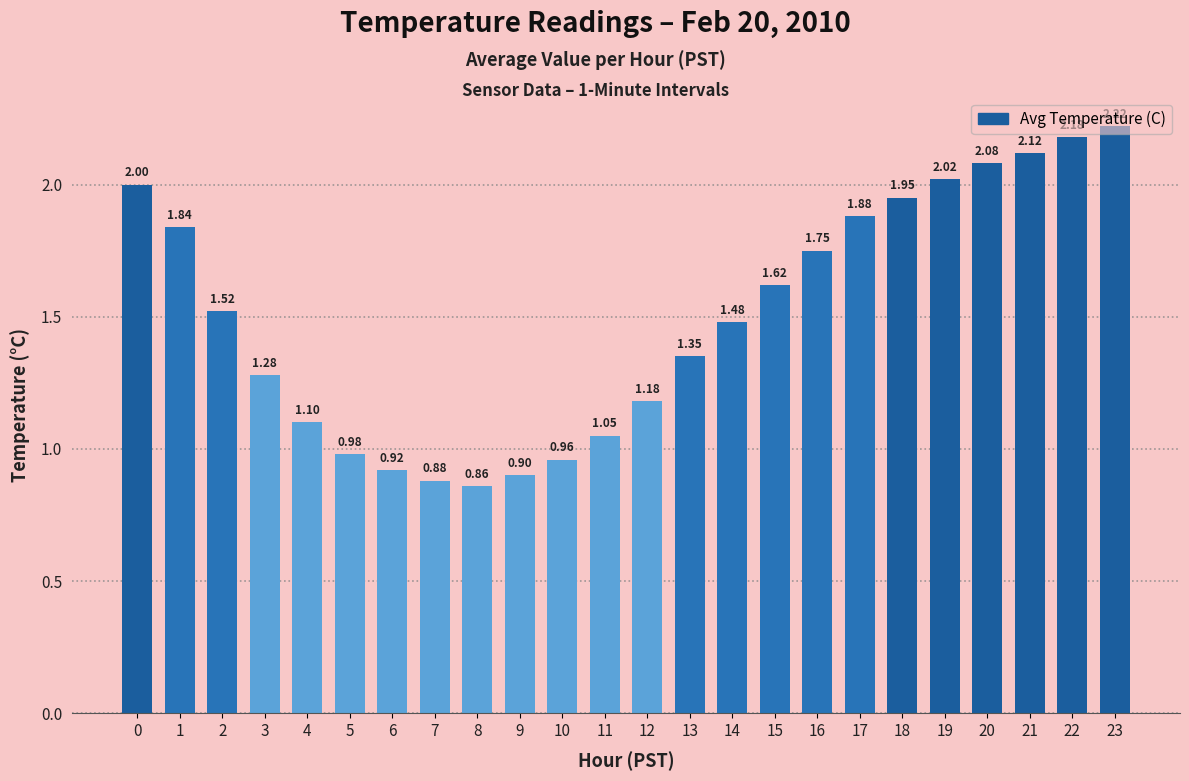

Count the number of data series in this chart.

1